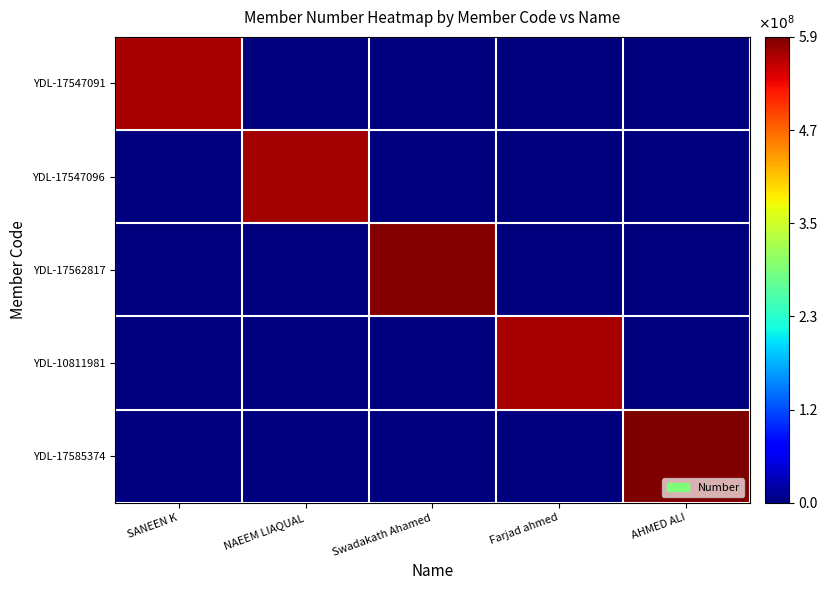

Count the number of data series in this chart.

5